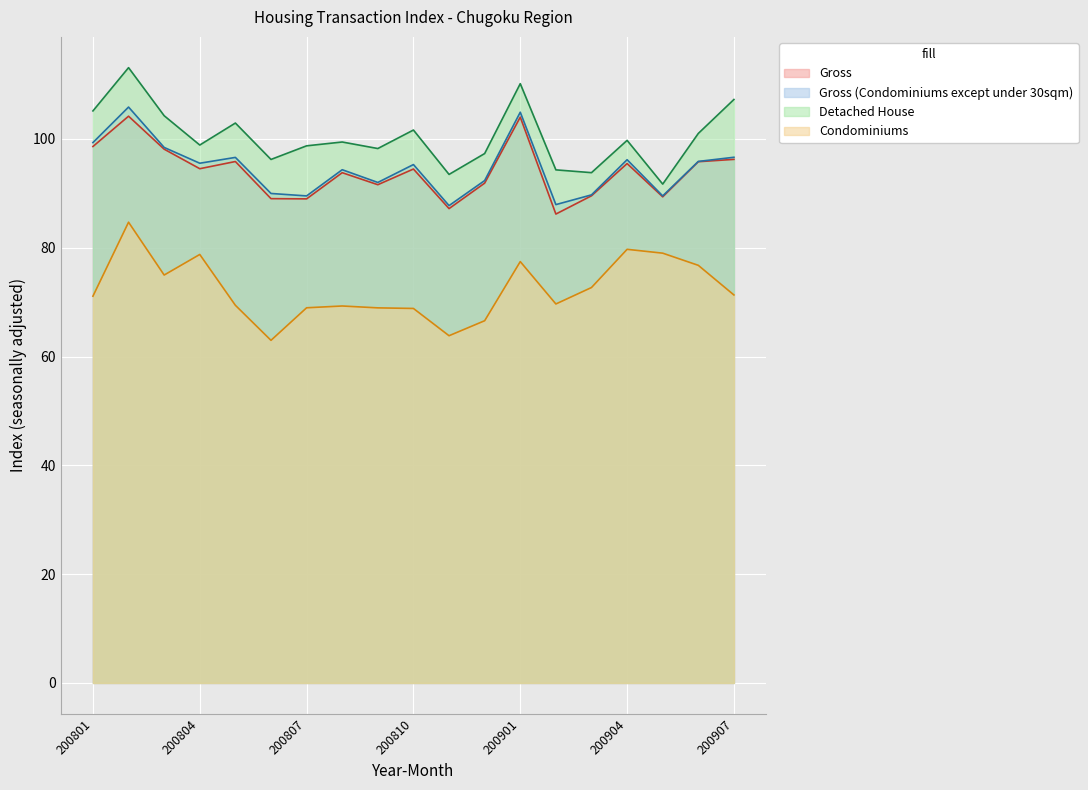

The Condominiums series shows 118.1 at 200804. True or false?

False